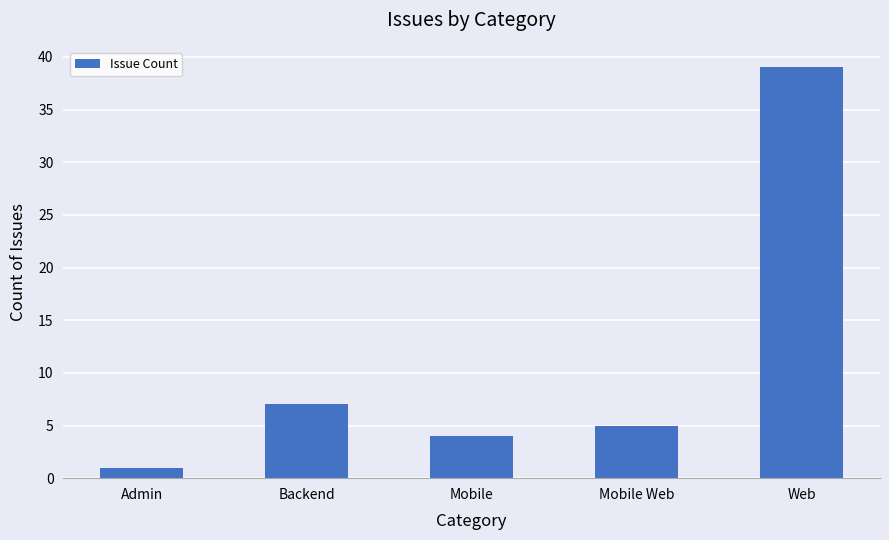

Rank the categories by value from lowest to highest.

Admin, Mobile, Mobile Web, Backend, Web